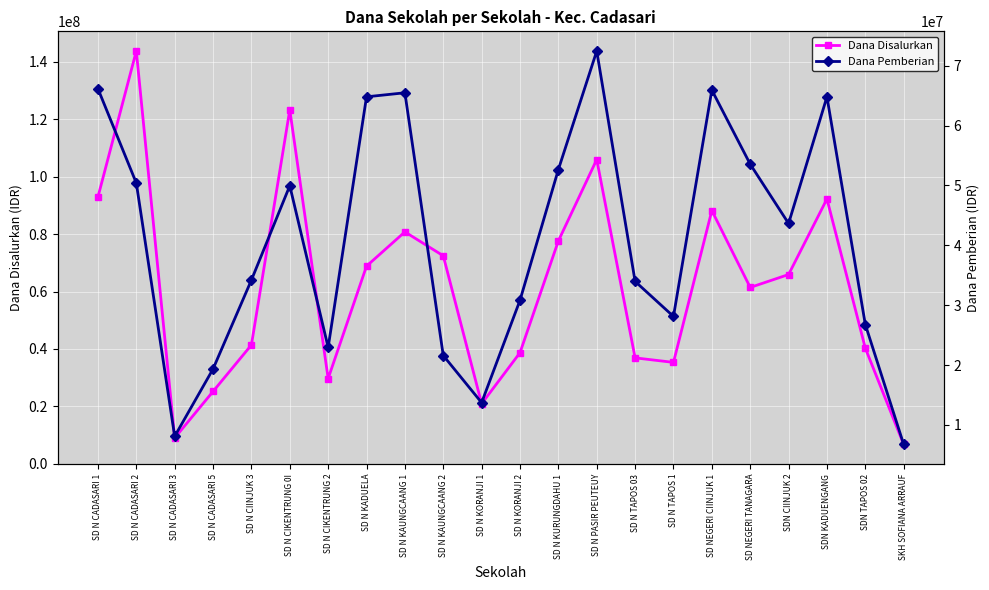

What are all the series names shown in the legend?

Dana Disalurkan, Dana Pemberian